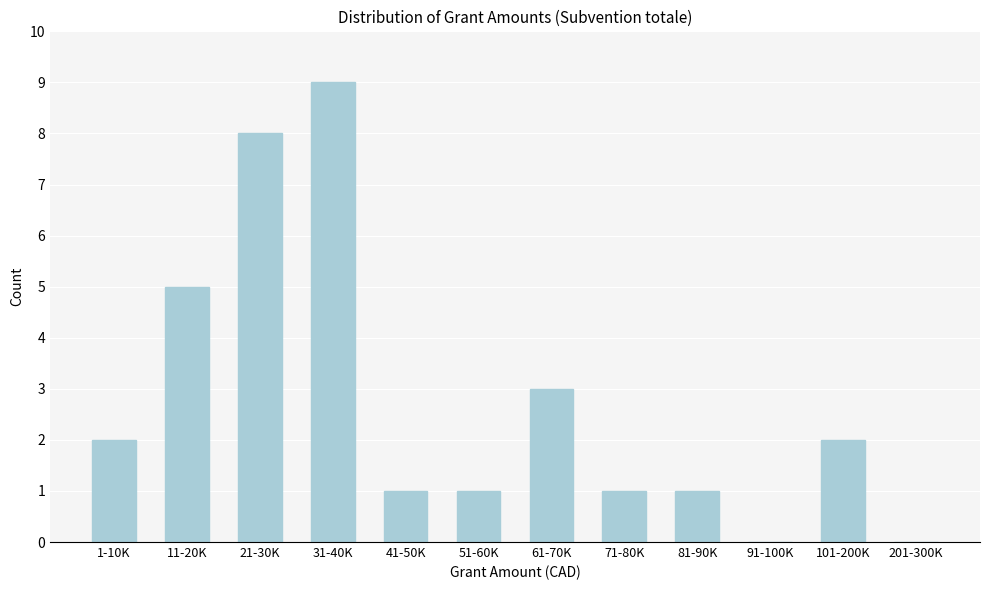

Reading left to right, what are all the values shown in this chart?

1-10K=2	11-20K=5	21-30K=8	31-40K=9	41-50K=1	51-60K=1	61-70K=3	71-80K=1	81-90K=1	91-100K=0	101-200K=2	201-300K=0